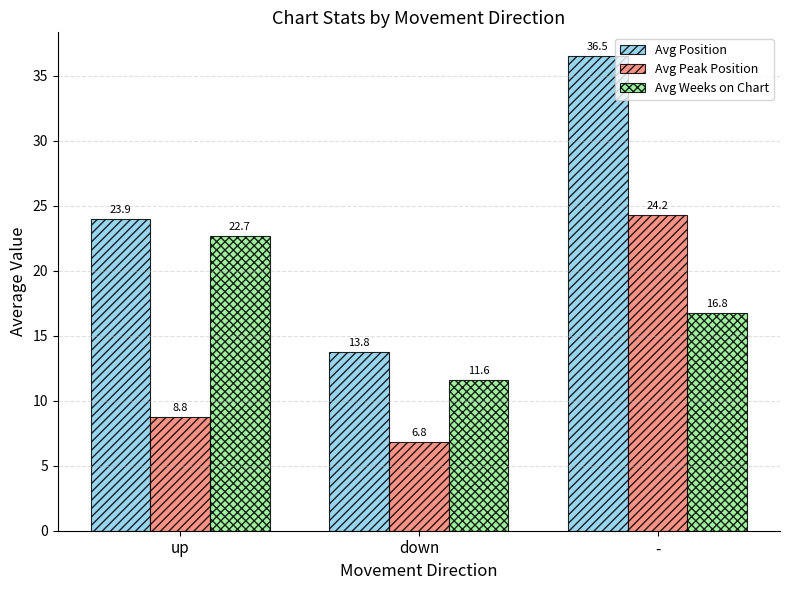

What is the label of the 2nd bar from the right?

down